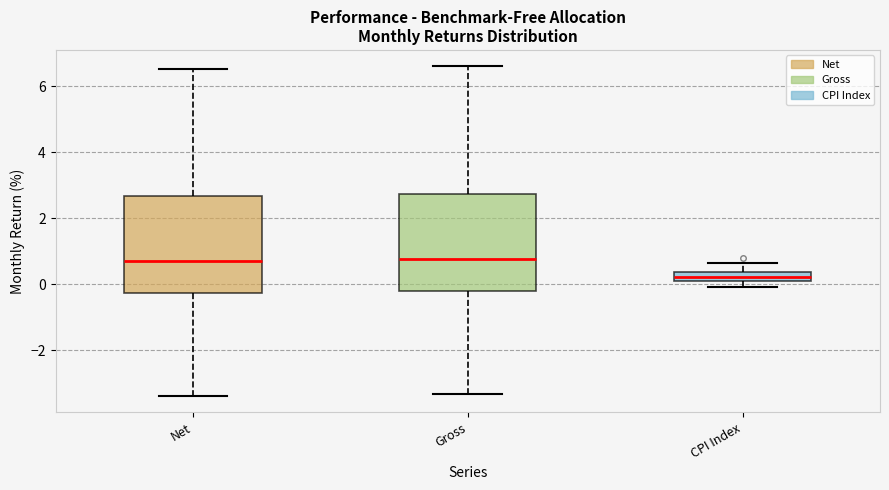

Where does the upper whisker of the box for CPI Index end on the y-axis? The values are not printed on the chart, so give them approximately, as read against the axis.

0.6